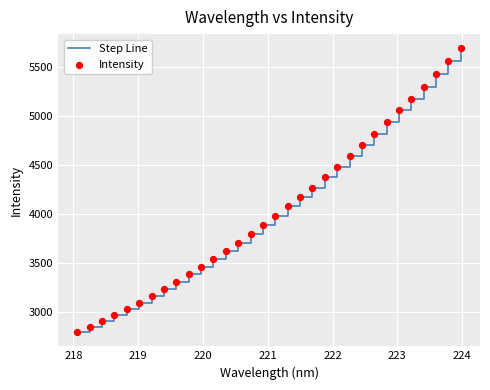

What is the greatest value displayed?

5696.2